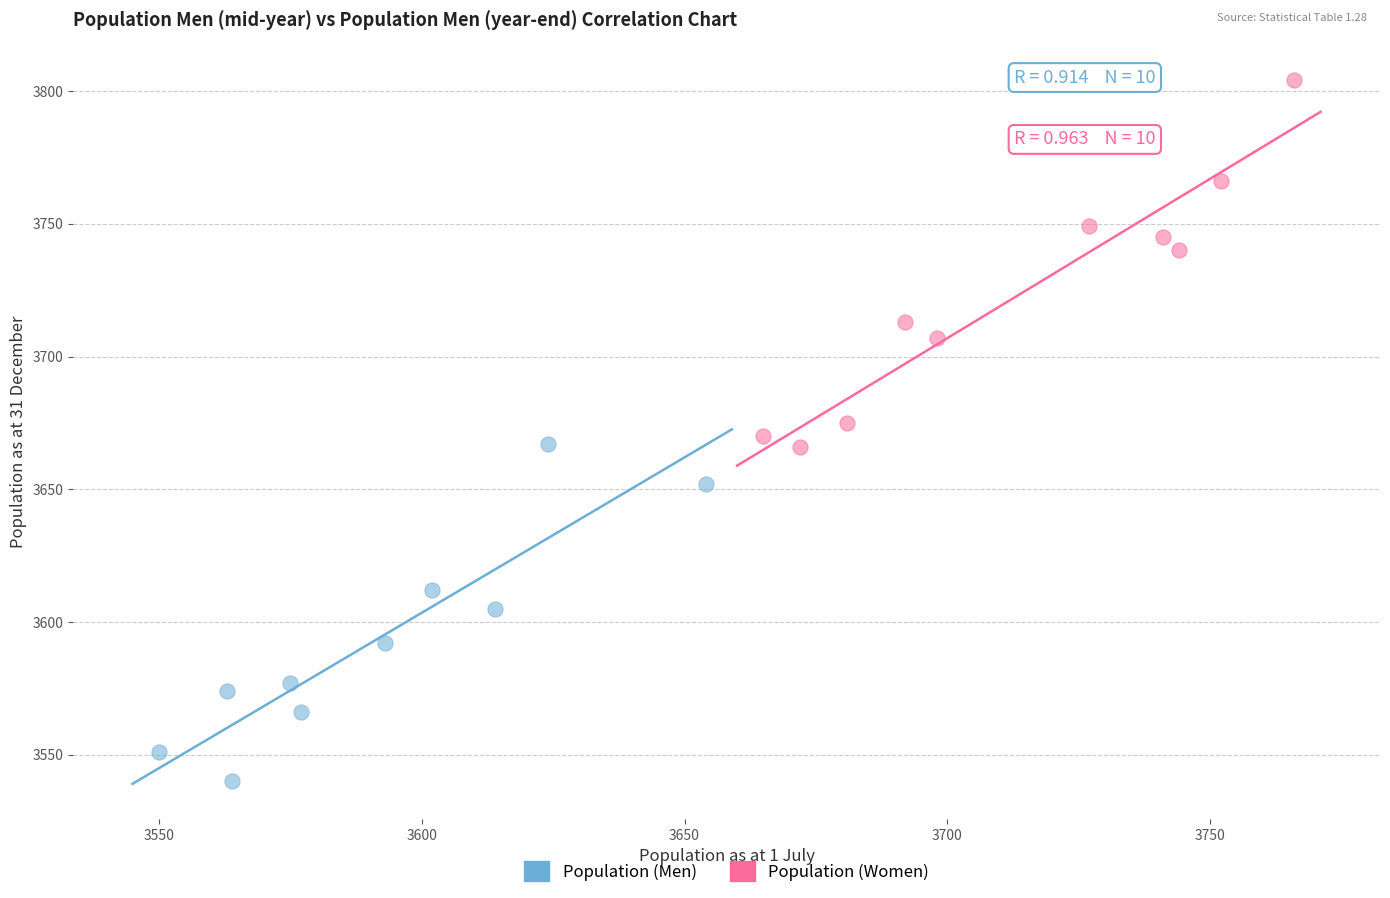

Which series contains the highest Y value?

Population (Women)